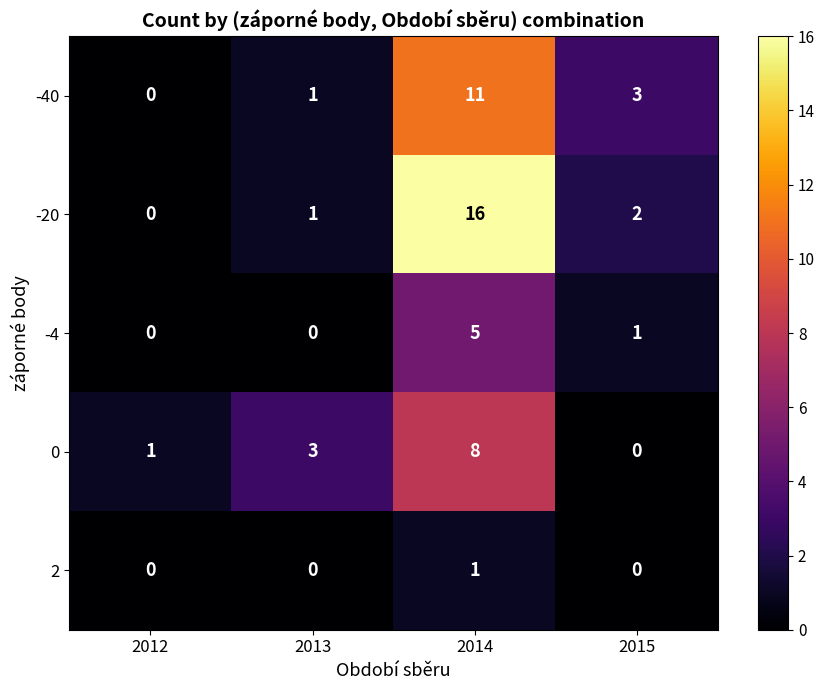

Which series has the largest total across all categories?

-20